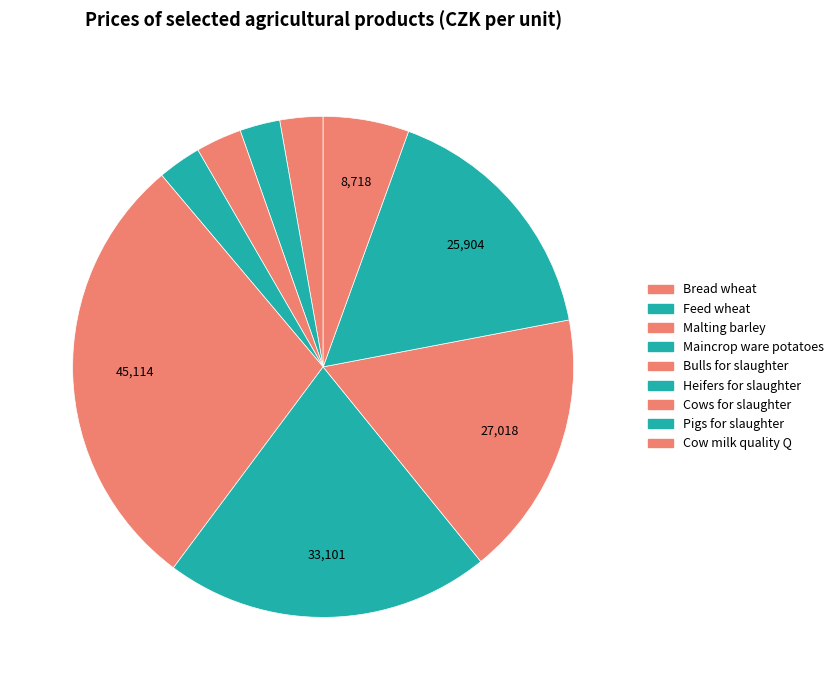

How many segments does this pie chart have?

9